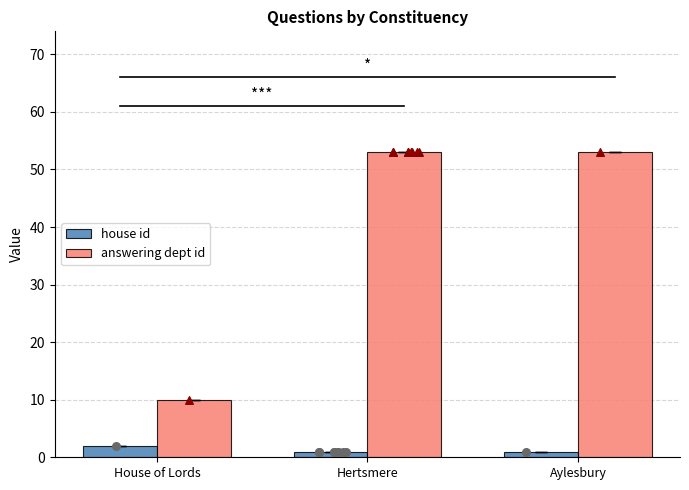

What is the total value across all series at Hertsmere?

54